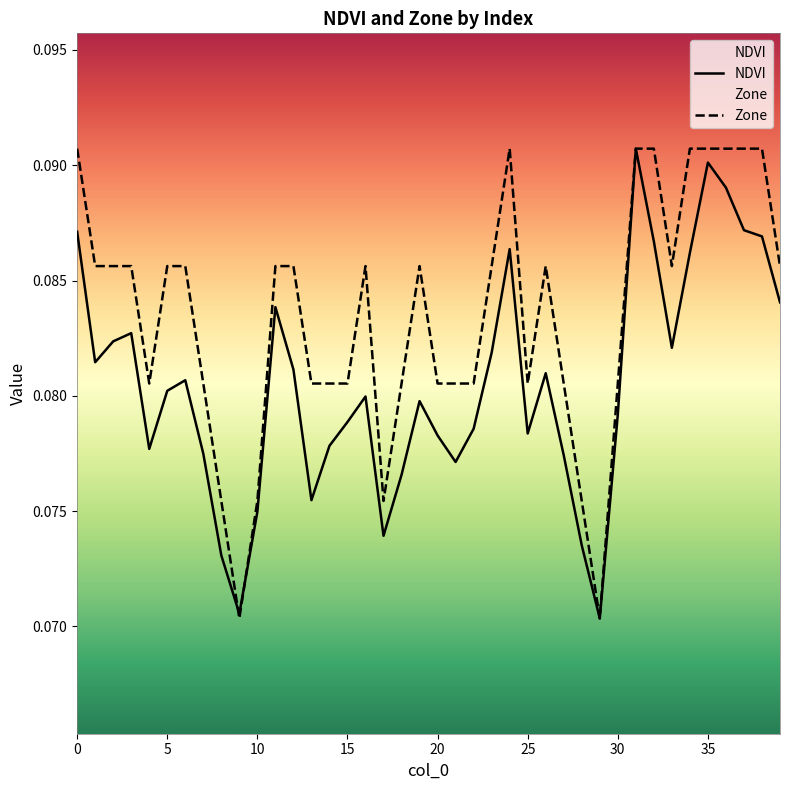

Which series has the widest spread of values?

NDVI